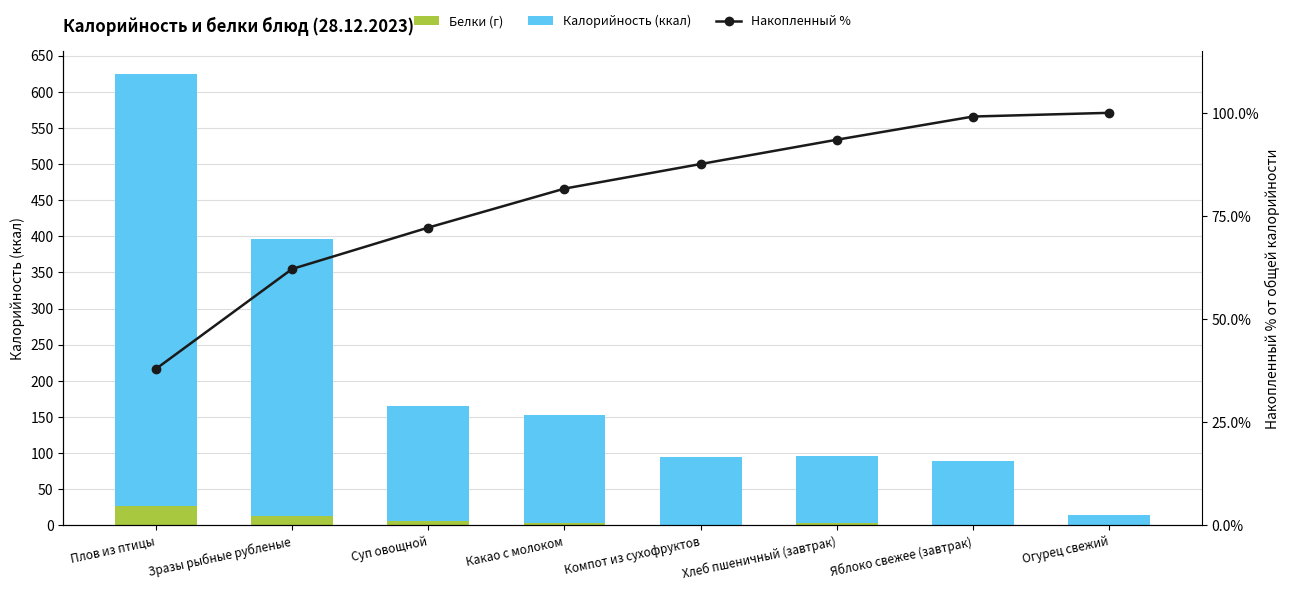

Reading left to right, extract all data points from this chart.

Белки (г): 26.1	12.9	6.2	3.5	0.0	3.0	0.8	0.5
Калорийность (ккал): 599.2	382.9	158.6	149.3	94.2	93.2	88.8	14.2
Накопленный %: 37.9	62.1	72.2	81.6	87.6	93.5	99.1	100.0